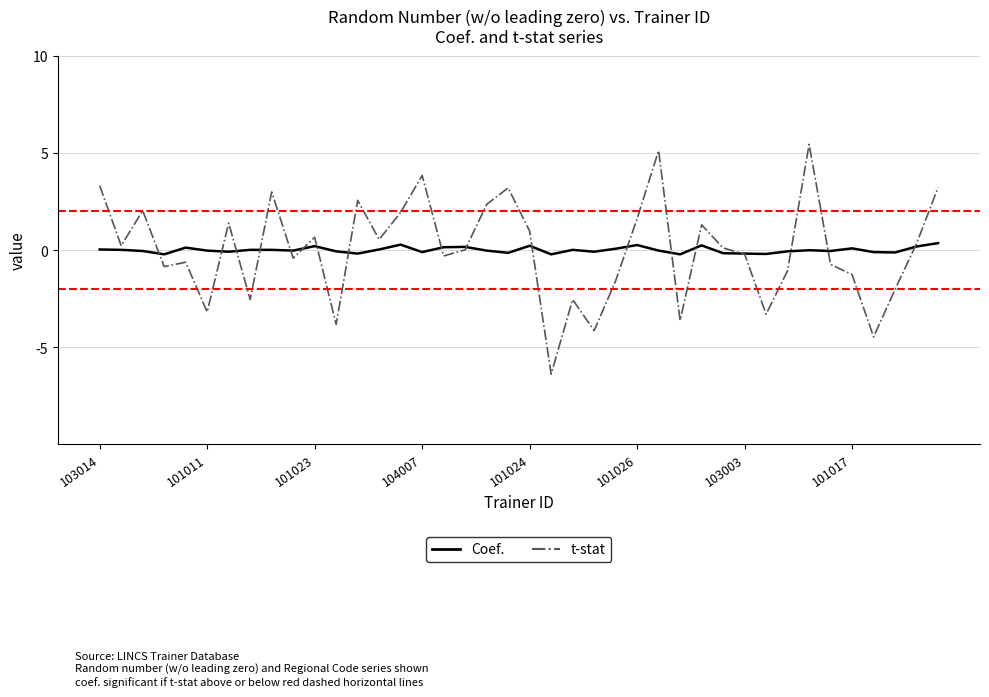

How many series are shown in this chart?

2